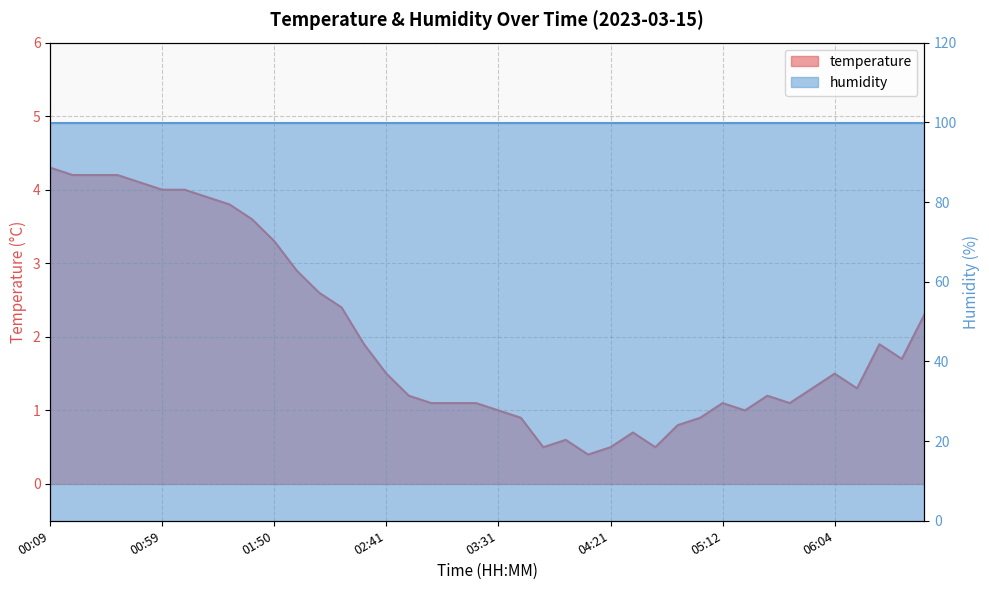

What is the difference between the values at 02:51 and 03:51?

0.7